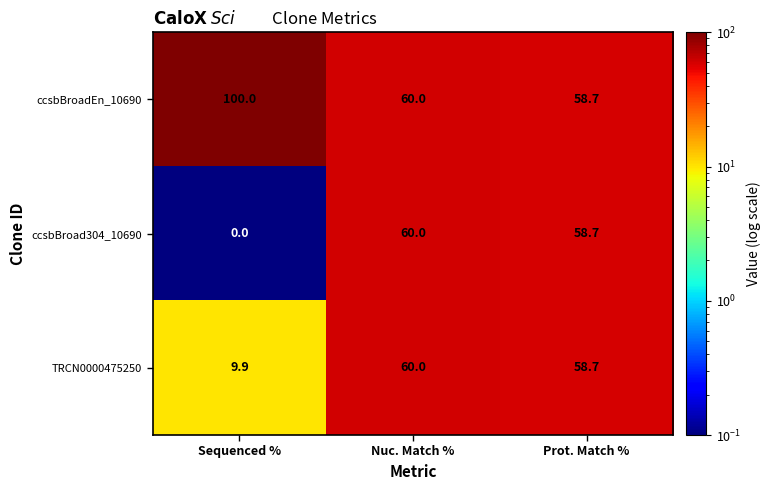

At how many categories does at least one series exceed 61?

1